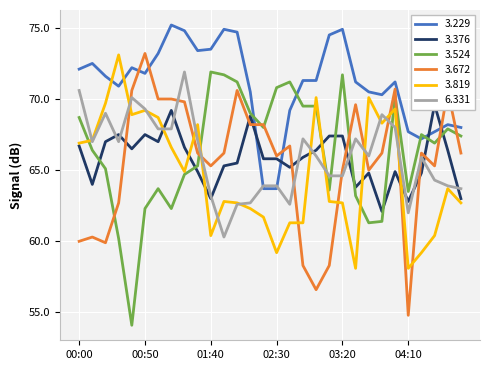

How many intersections are there between 3.229 and 3.819?

2